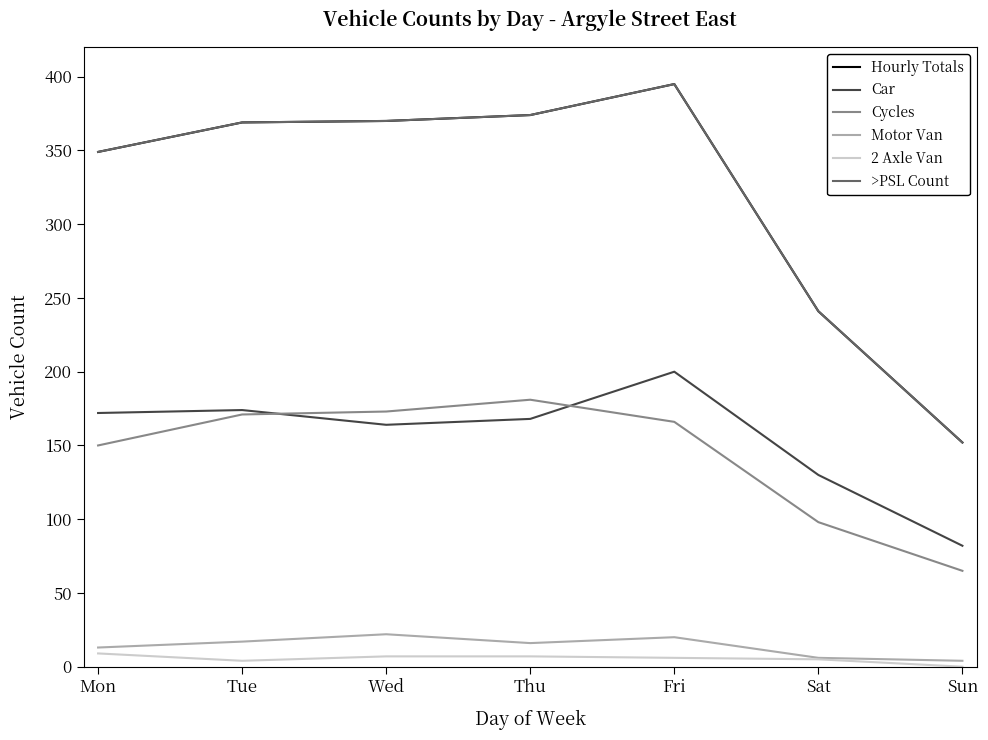

Is this an area chart (filled region under the line)?

No